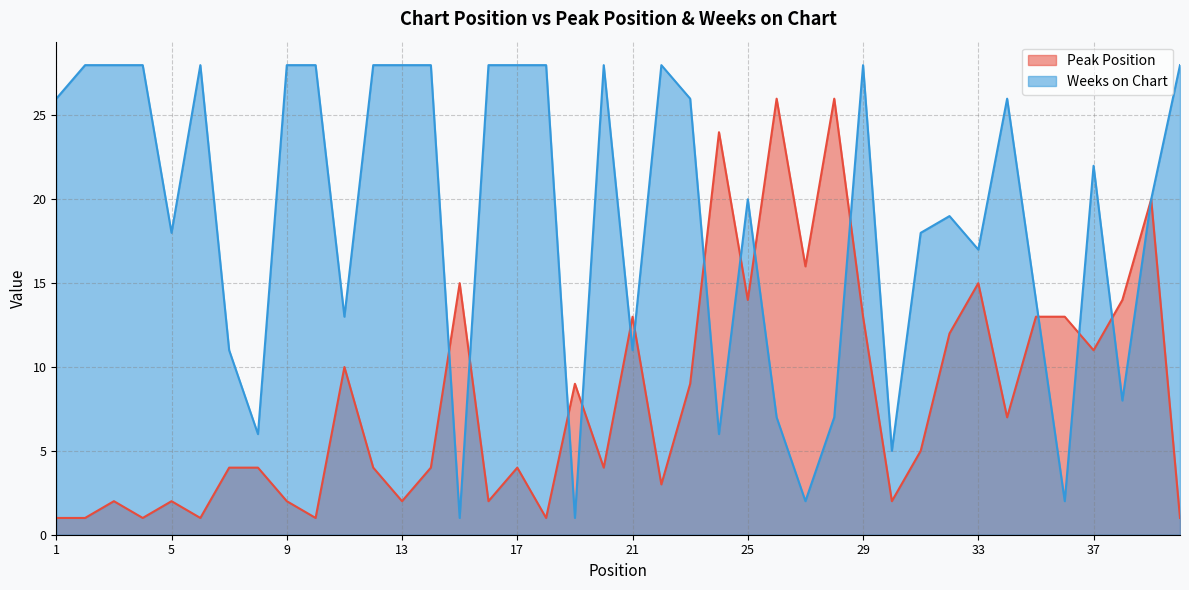

What is the difference between the highest and lowest values at 20?

24